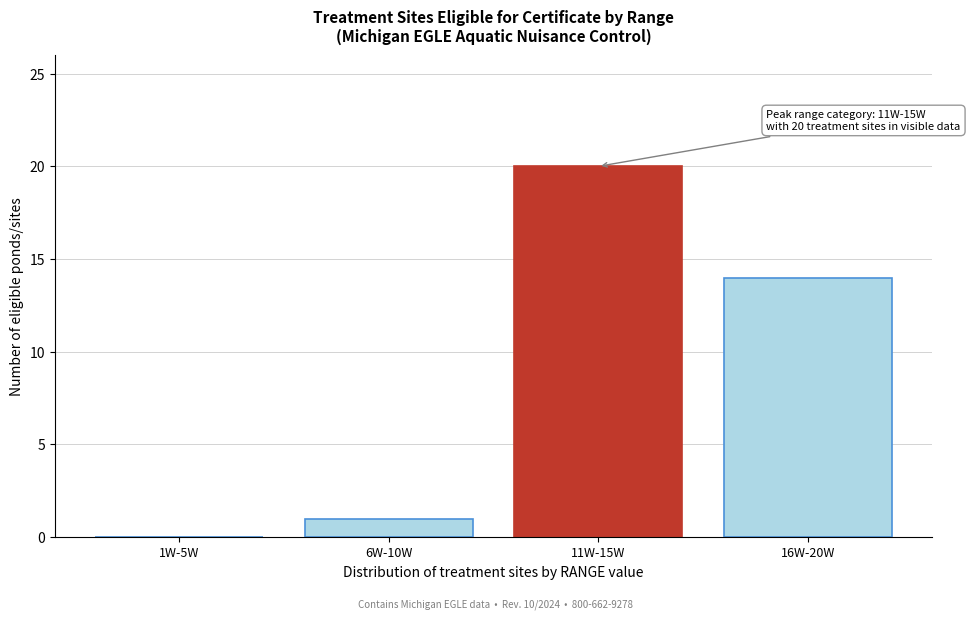

Reading left to right, extract all data points from this chart.

1W-5W=0	6W-10W=1	11W-15W=20	16W-20W=14